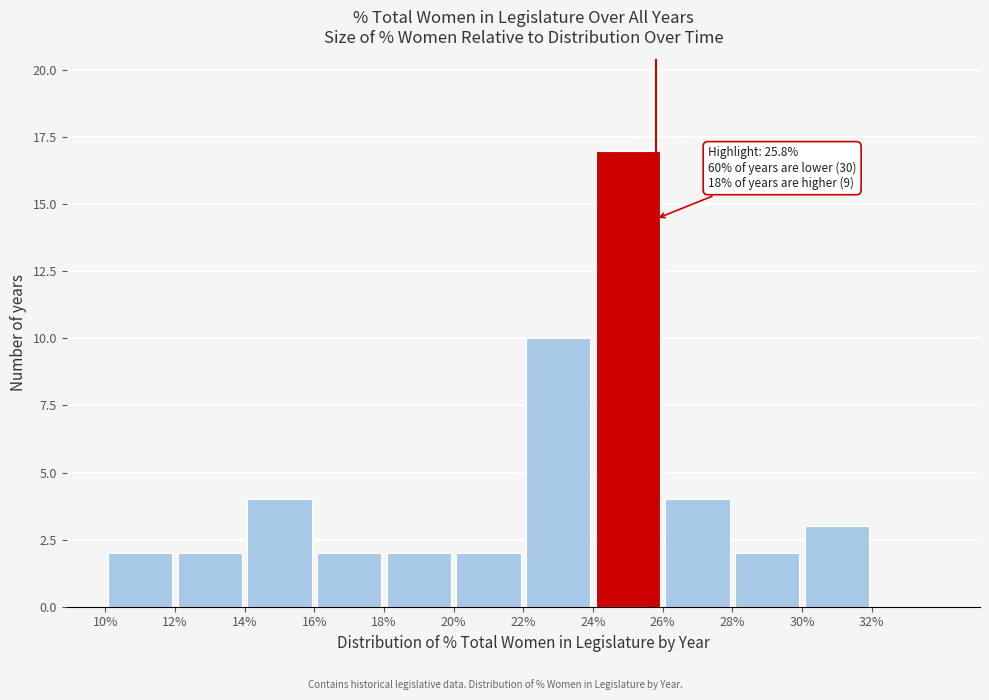

Over which range of the x-axis is the bar tallest?

24 to 26